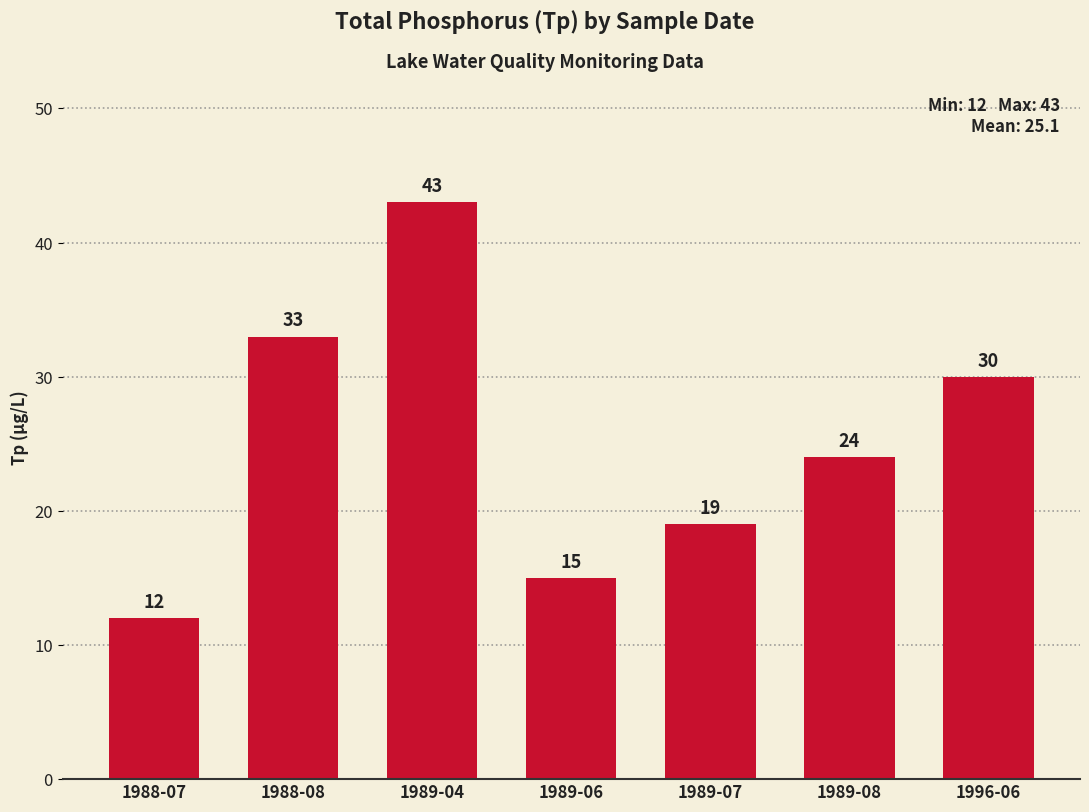

Read the value at 1988-08.

33